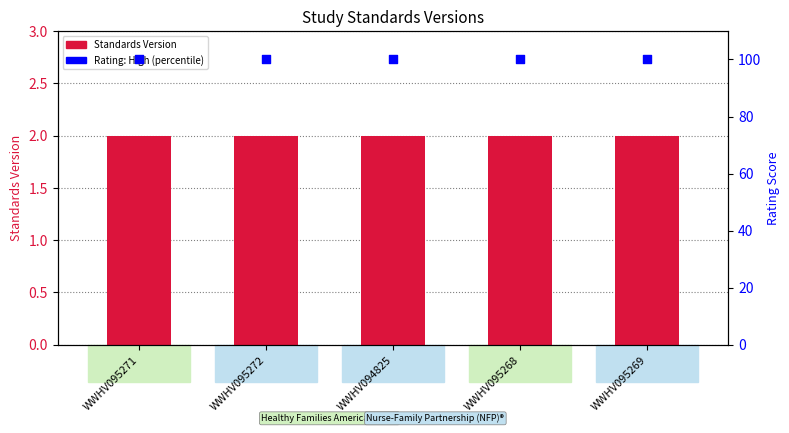

At how many categories does at least one series exceed 74?

5